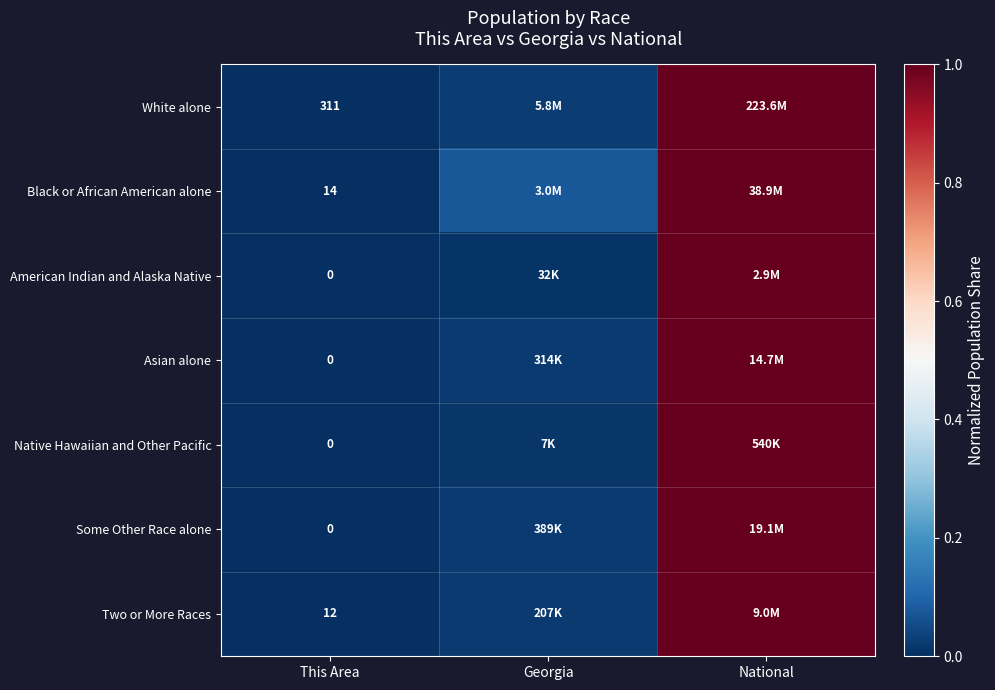

Is it true that Some Other Race alone equals 0.5 at This Area?

False